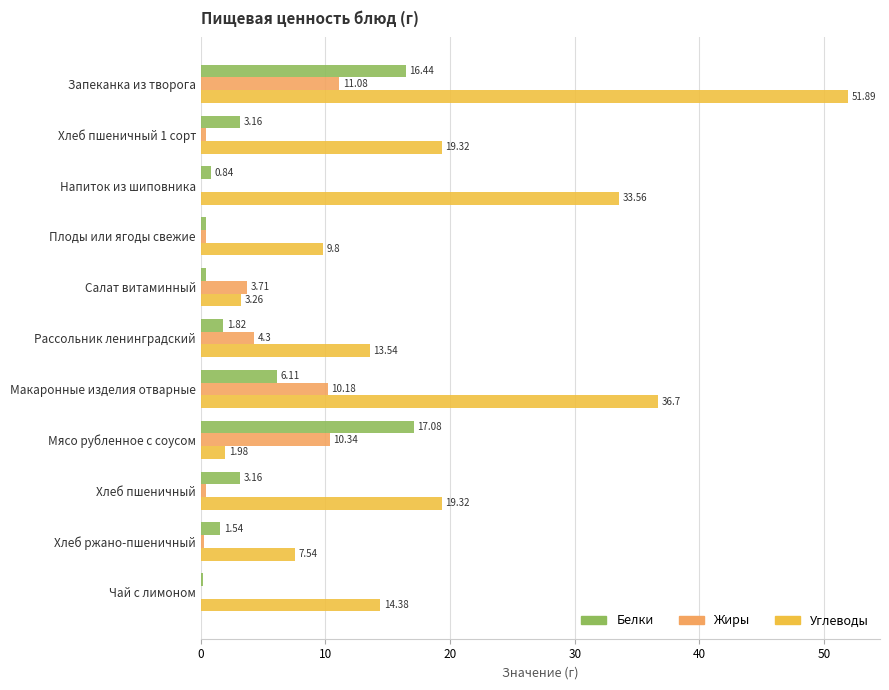

What is the average value of the Белки series?

4.6